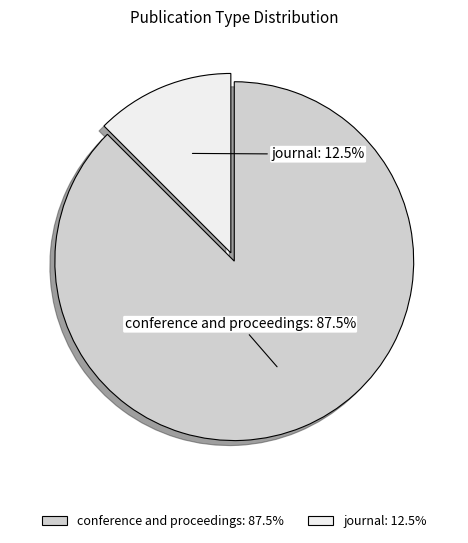

What percentage do journal and conference and proceedings together represent?

100.0%